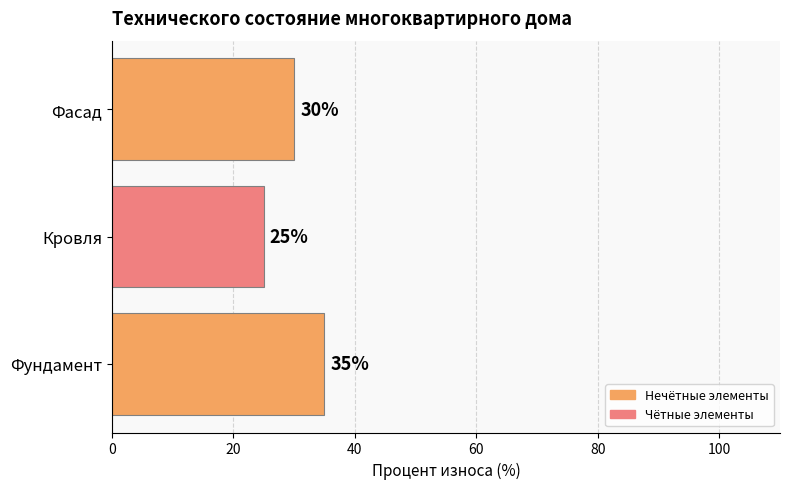

What is the ratio of the value at Фундамент to the value at Фасад?

1.2